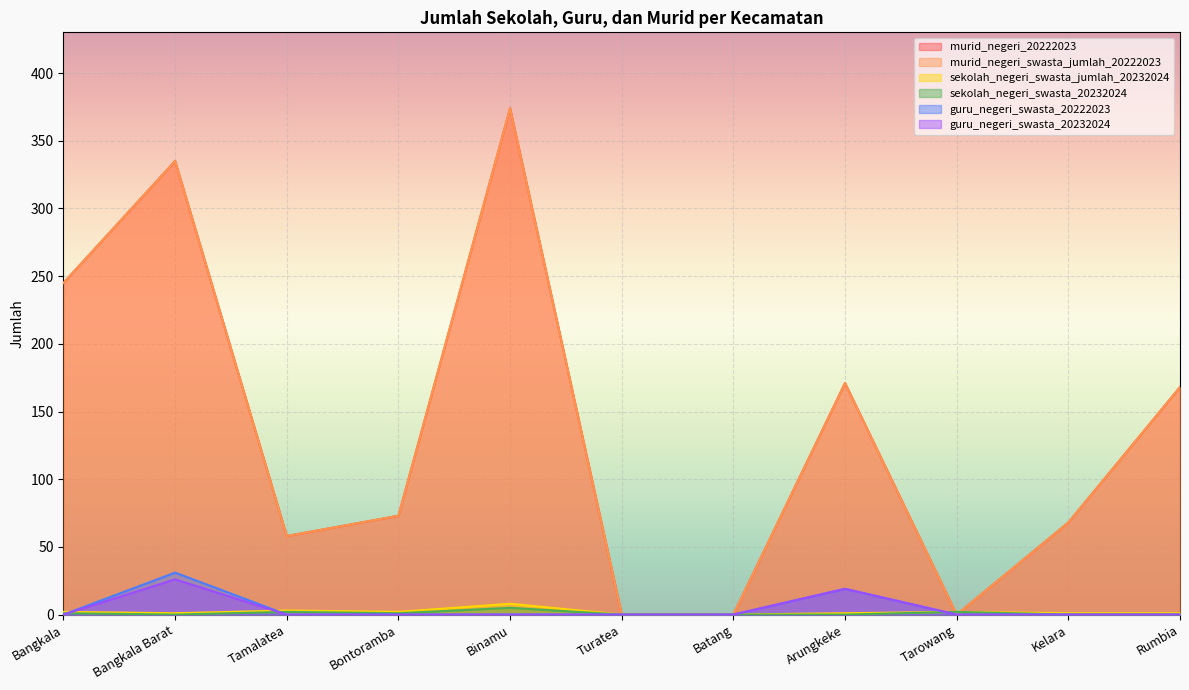

What is the label of the 1st point from the left?

Bangkala